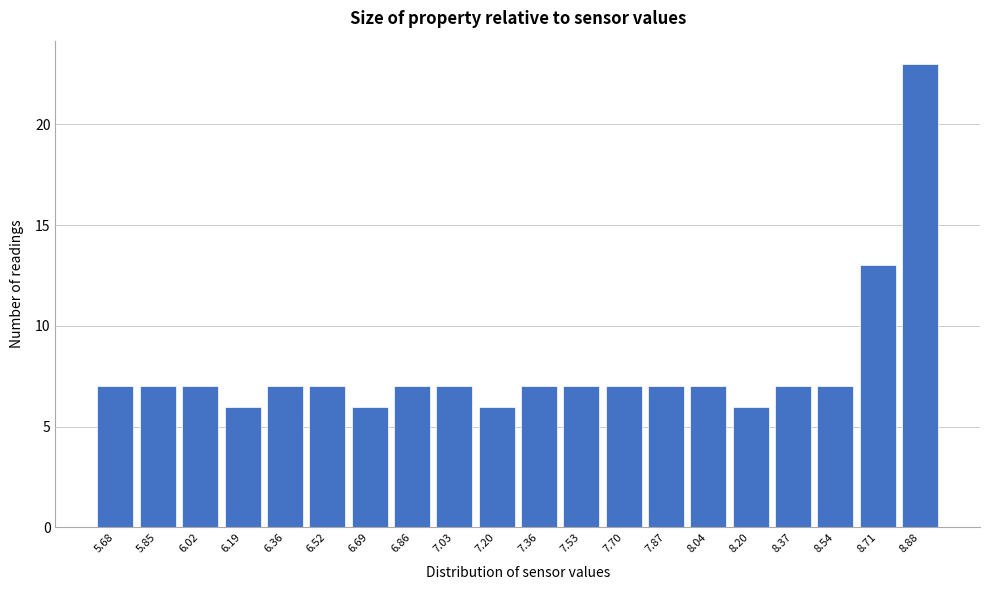

Reading left to right, transcribe all the data shown in this chart.

5.68=7	5.85=7	6.02=7	6.19=6	6.36=7	6.52=7	6.69=6	6.86=7	7.03=7	7.20=6	7.36=7	7.53=7	7.70=7	7.87=7	8.04=7	8.20=6	8.37=7	8.54=7	8.71=13	8.88=23